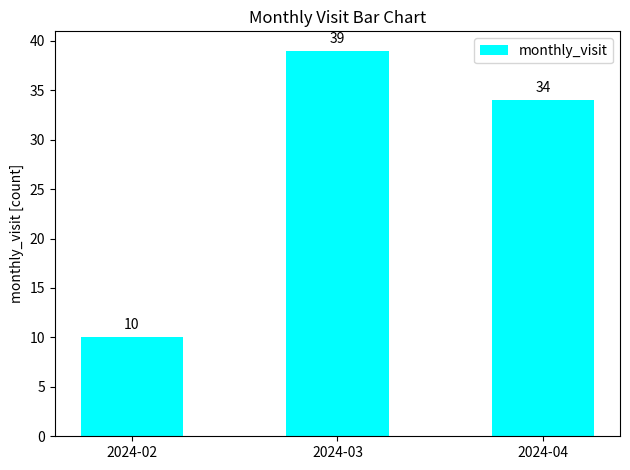

Reading left to right, extract all data points from this chart.

2024-02=10	2024-03=39	2024-04=34